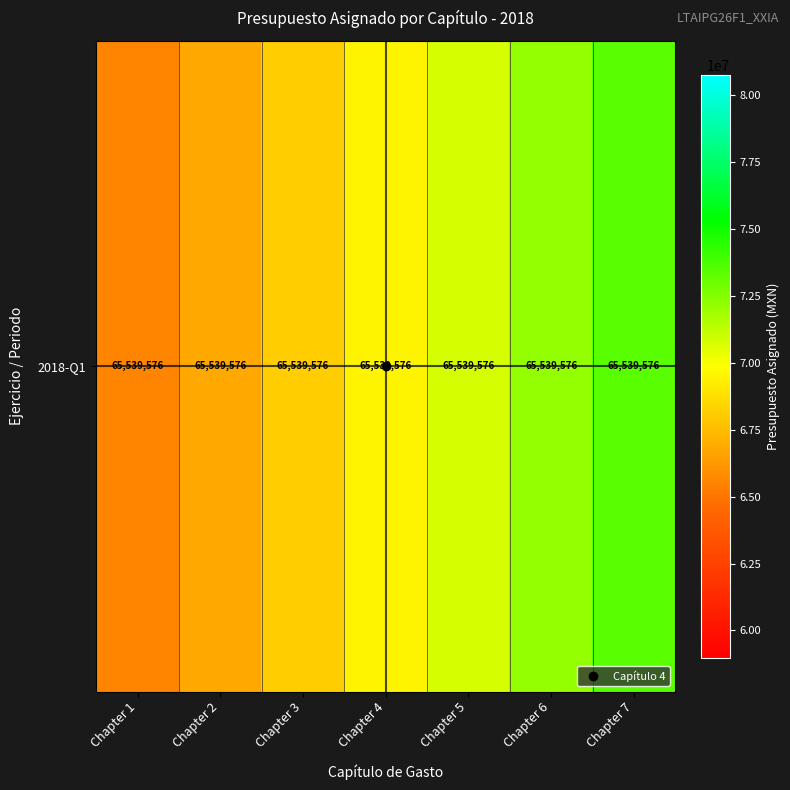

Which label corresponds to the largest value in the chart?

Chapter 7